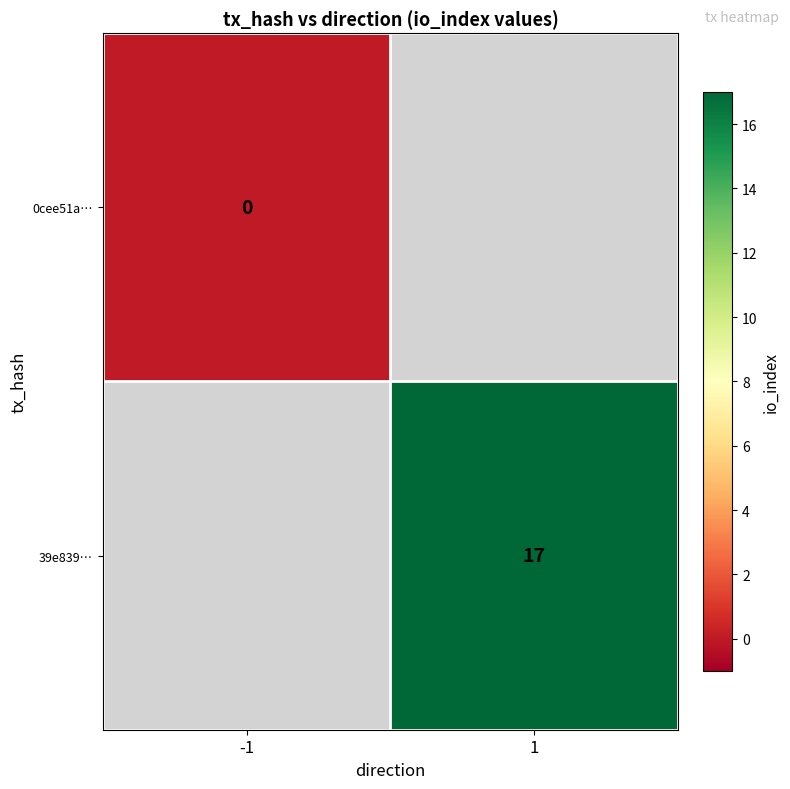

The value of 39e839… at 1 is 17. True or false?

True